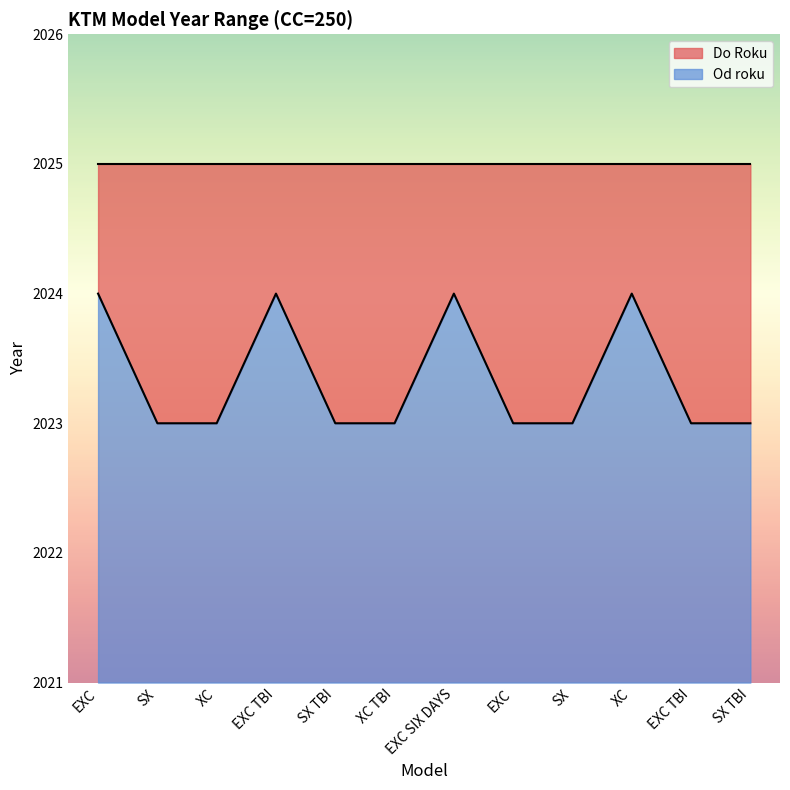

What is the difference between the maximum and second lowest values?

1